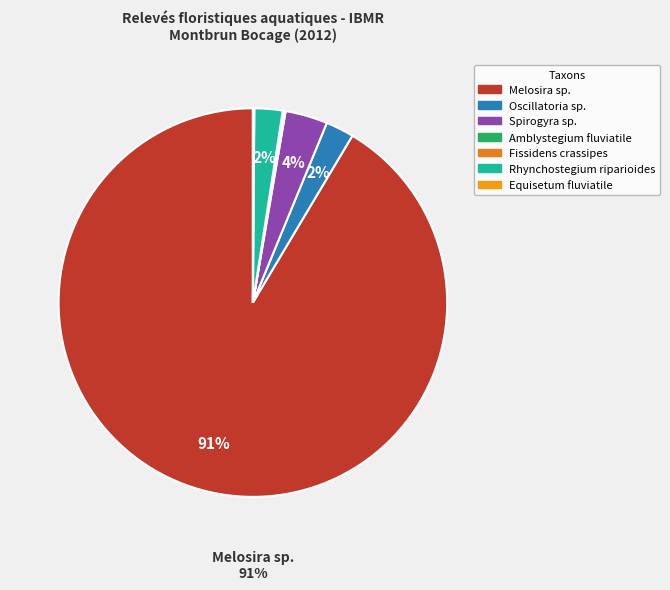

What is the total percentage of Amblystegium fluviatile and Equisetum fluviatile?

0.2%